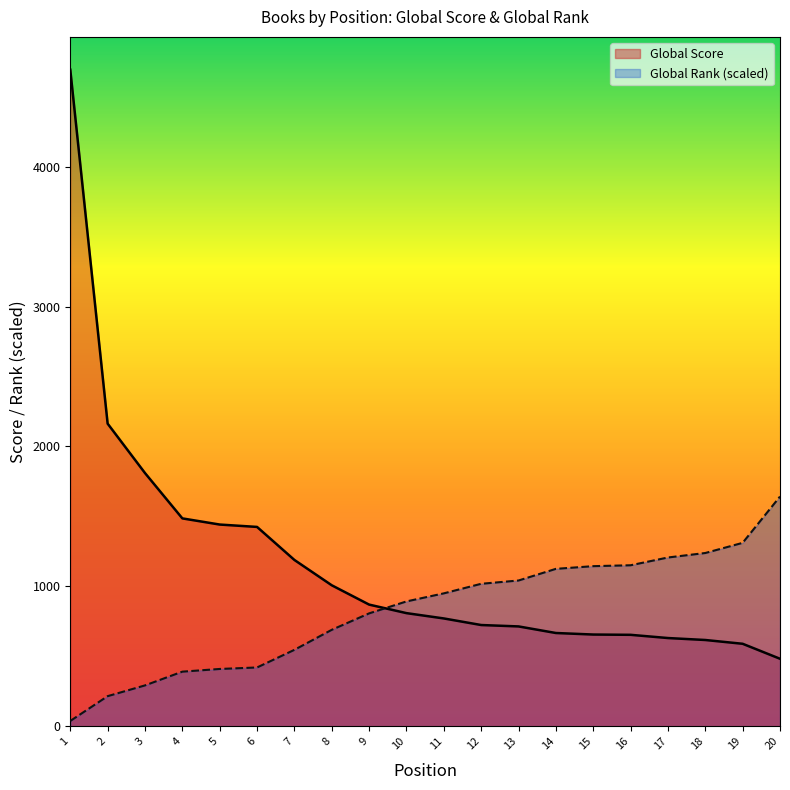

Rank the series by their average value, from lowest to highest.

Global Rank (scaled), Global Score